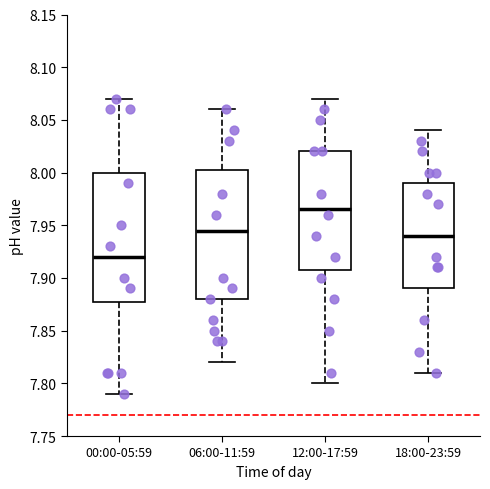

Where is the lower edge of the box for 00:00-05:59 on the y-axis? The values are not printed on the chart, so give them approximately, as read against the axis.

7.880